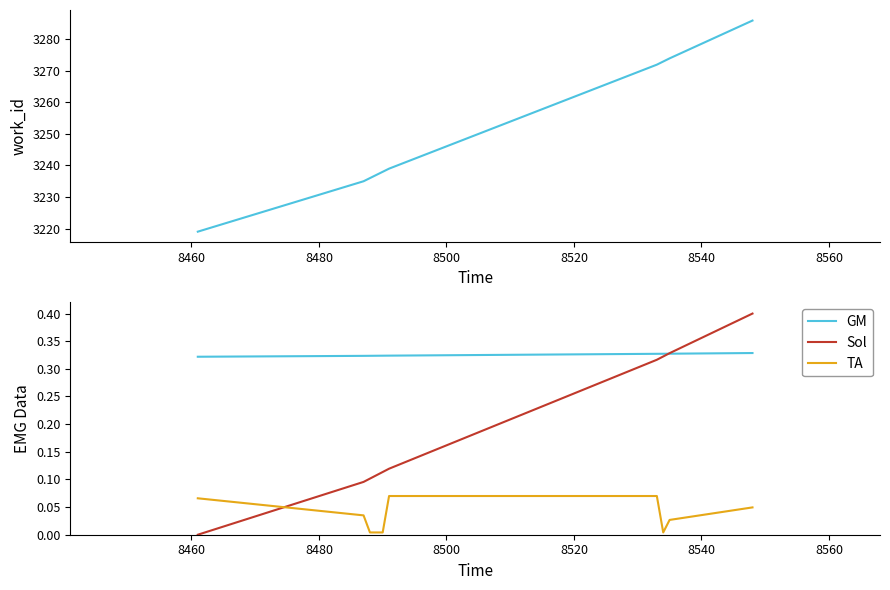

What is the highest value of the TA series?

0.1